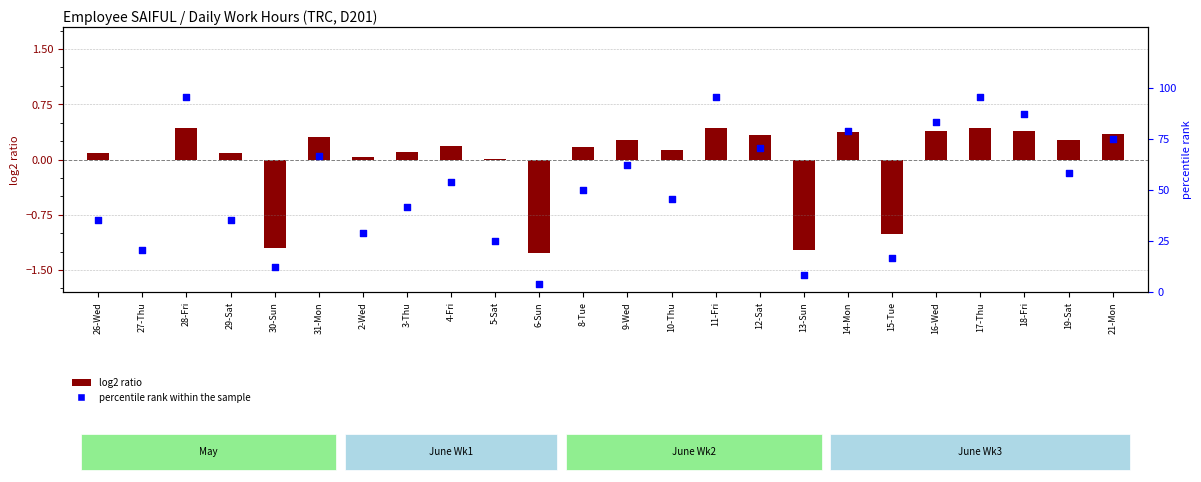

Which series has the widest spread of Y values?

percentile rank within the sample